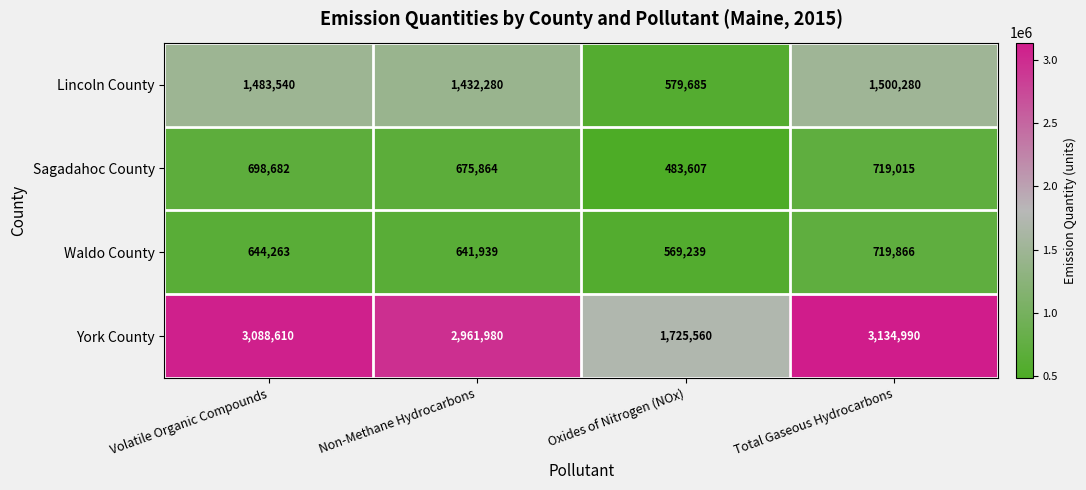

True or false: Waldo County has a value of 644263 at Volatile Organic Compounds.

True